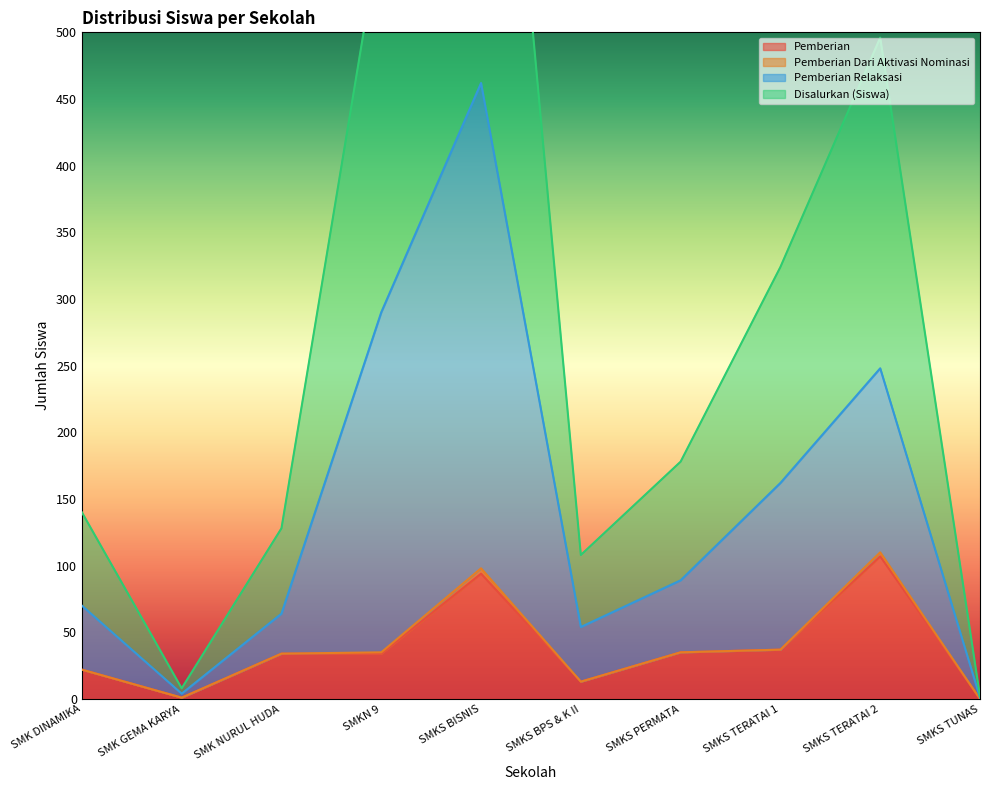

The Pemberian series shows 52 at SMKS PERMATA. True or false?

False